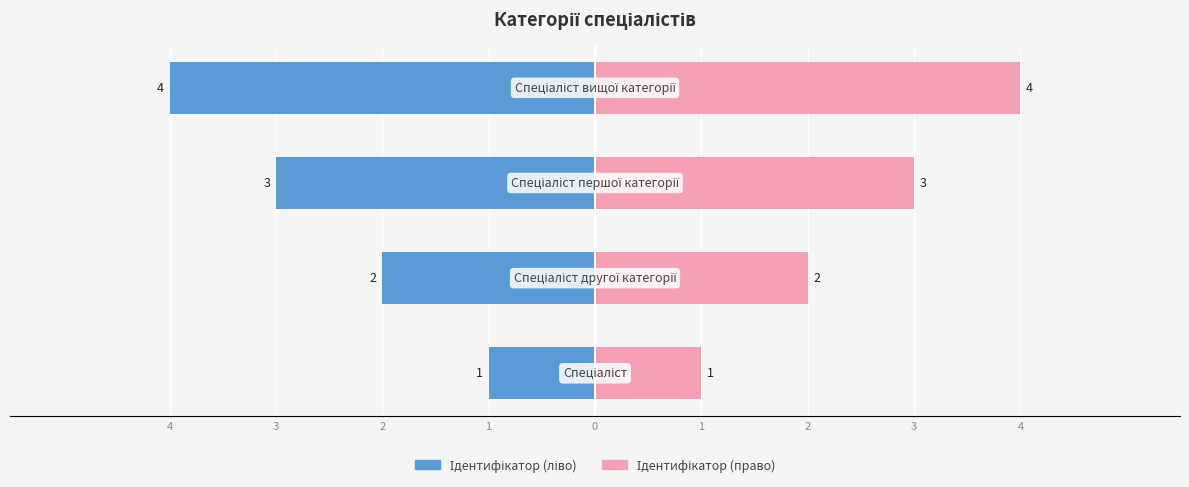

Which series has the widest spread of values?

Ідентифікатор (ліво)